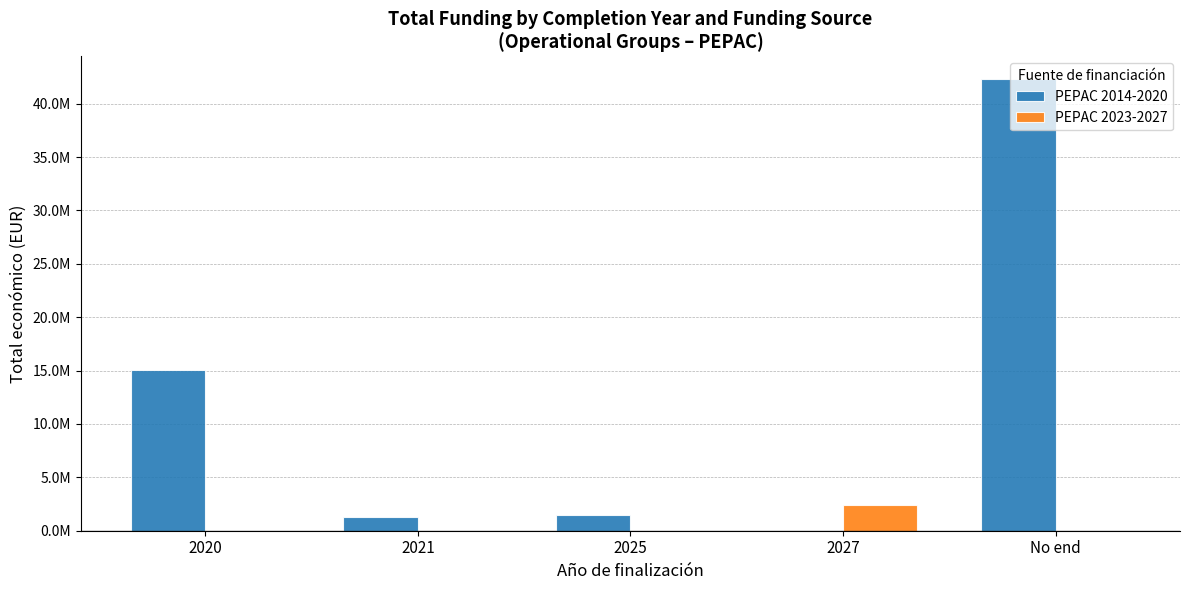

True or false: PEPAC 2014-2020 has a value of 1484260 at 2025.

True